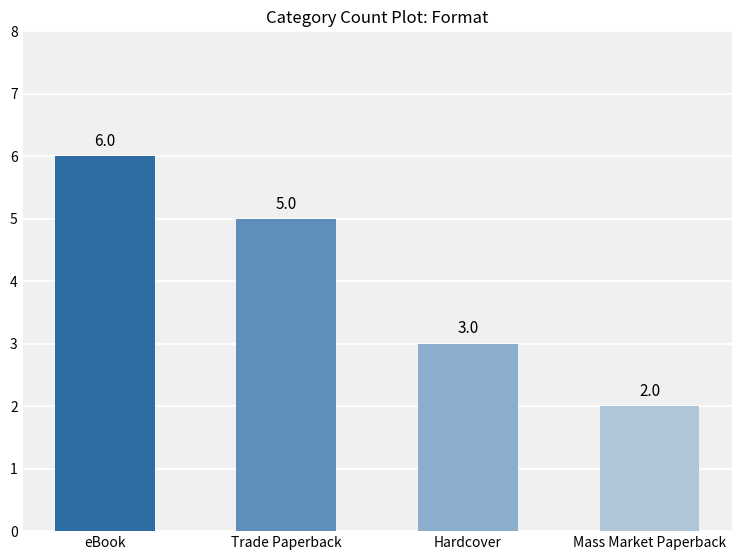

How many values are between 3 and 6?

3